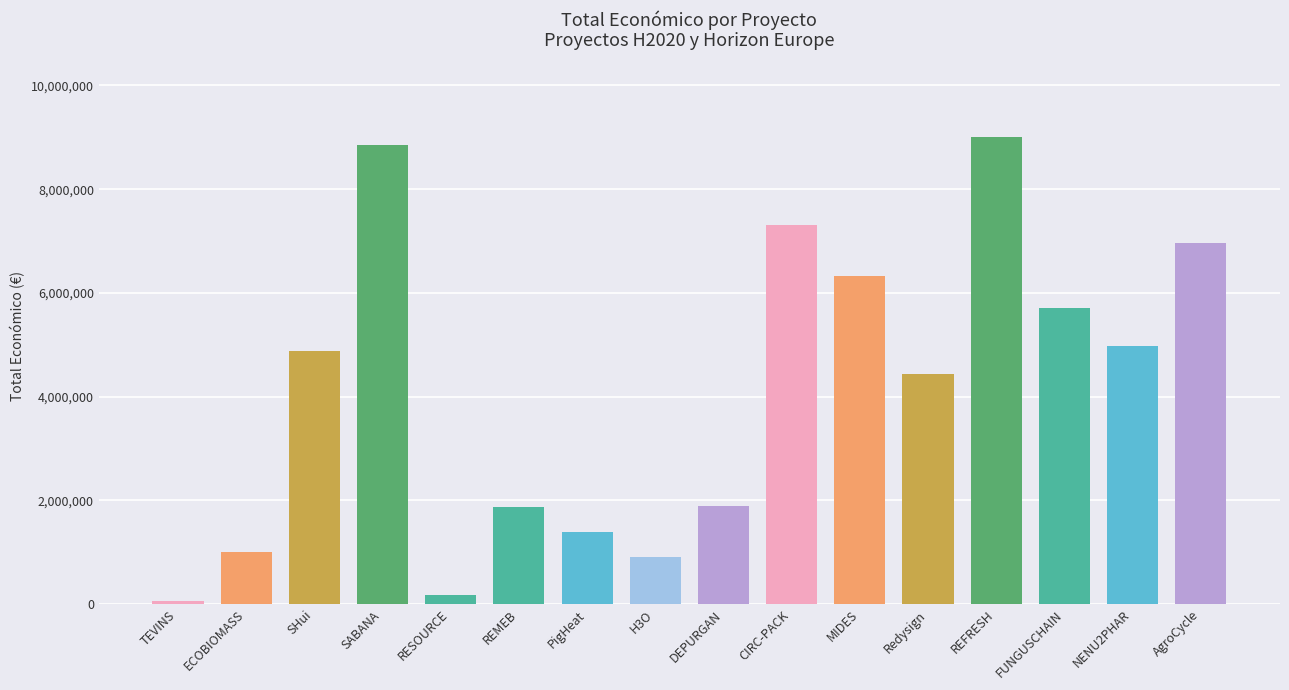

The chart shows a value of 873196 at PigHeat. True or false?

False